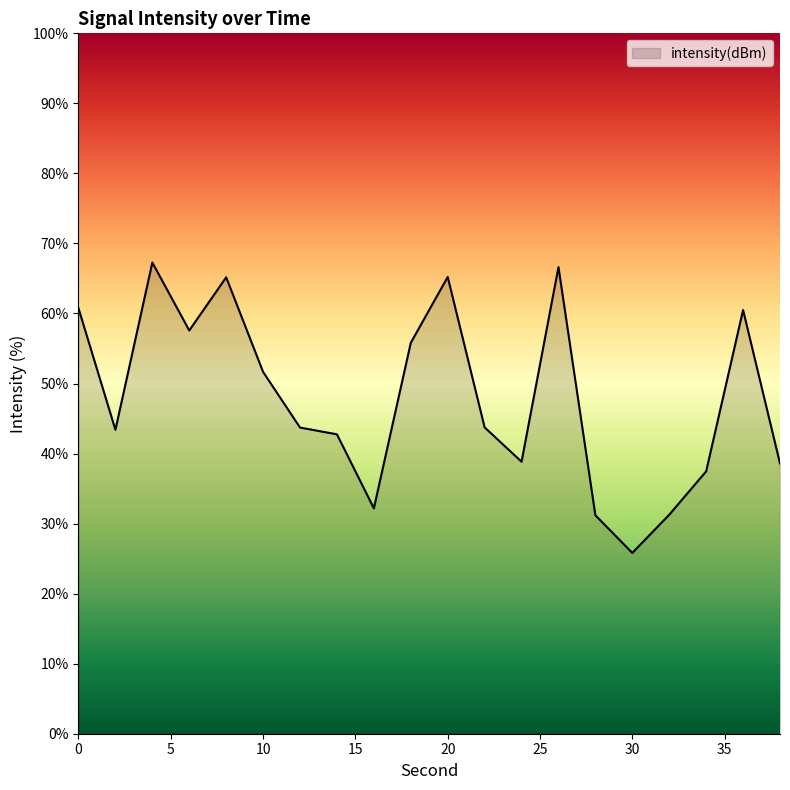

What is the smallest value displayed?

25.8